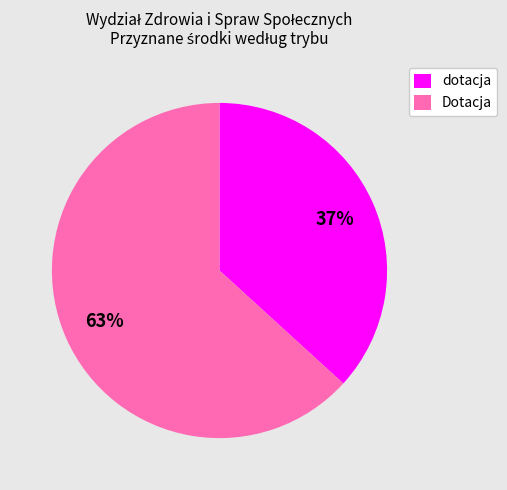

To the nearest percent, what is the difference between the largest and smallest slice percentages?

26%